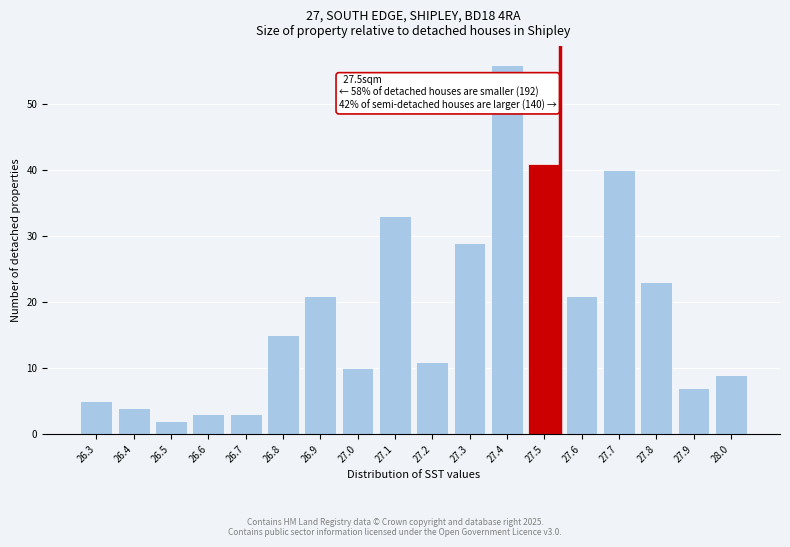

Reading left to right, transcribe all the data shown in this chart.

5	4	2	3	3	15	21	10	33	11	29	56	41	21	40	23	7	9